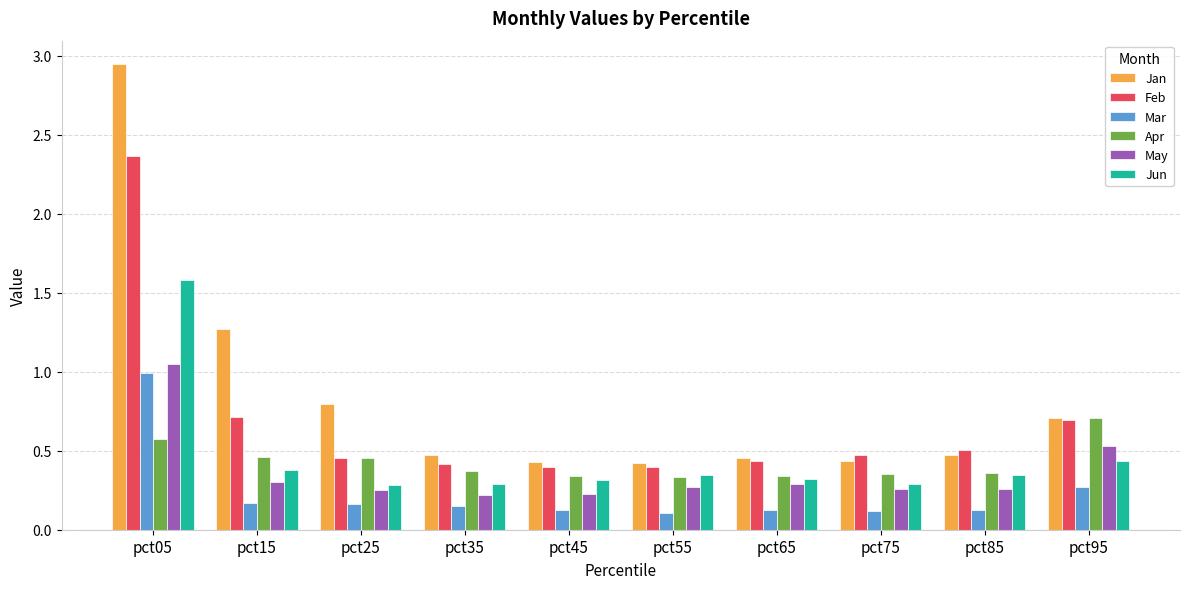

At which label is Jan closest to 1?

pct25